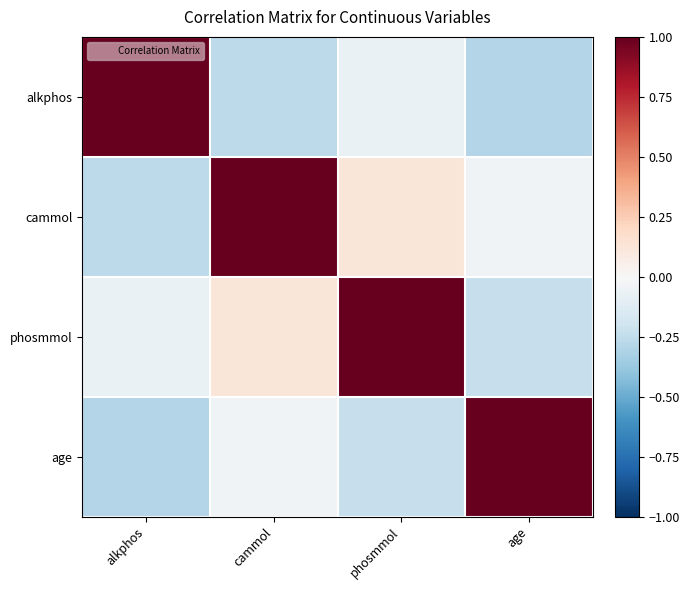

Between age and phosmmol, which is larger?

phosmmol